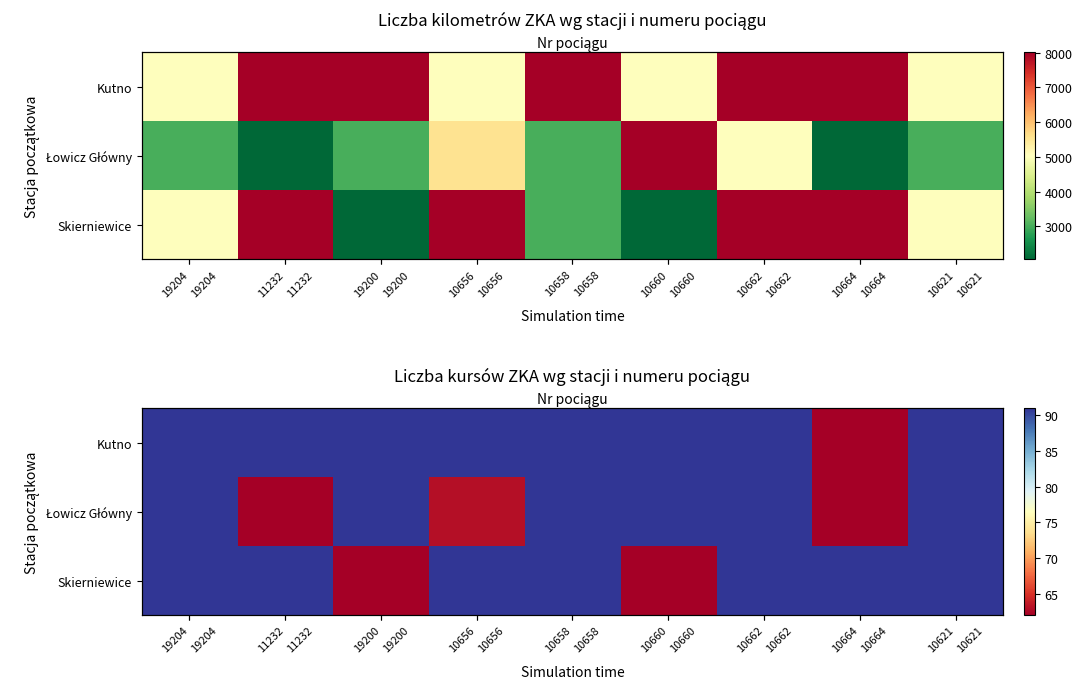

Between 19204 and 10656, which series saw the biggest shift?

Łowicz Główny